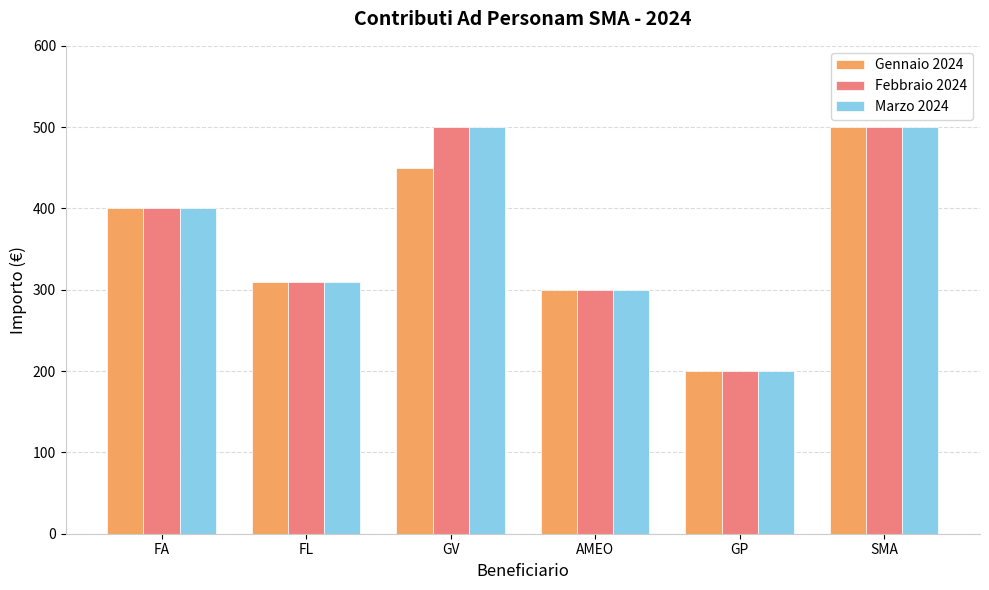

Does the chart contain stacked bars?

No